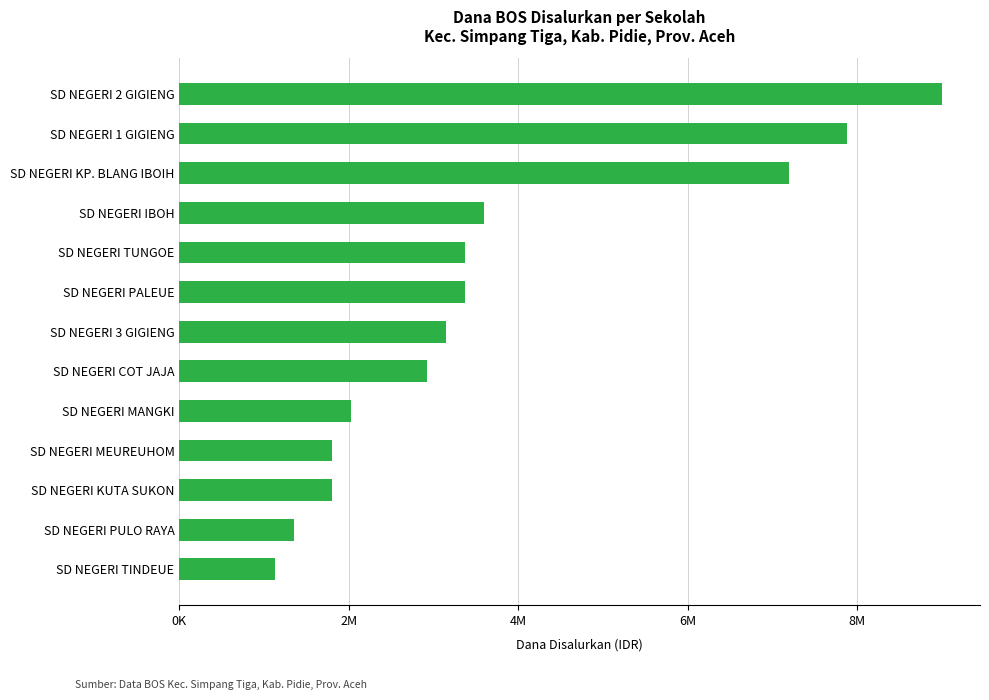

Are the bars horizontal?

Yes